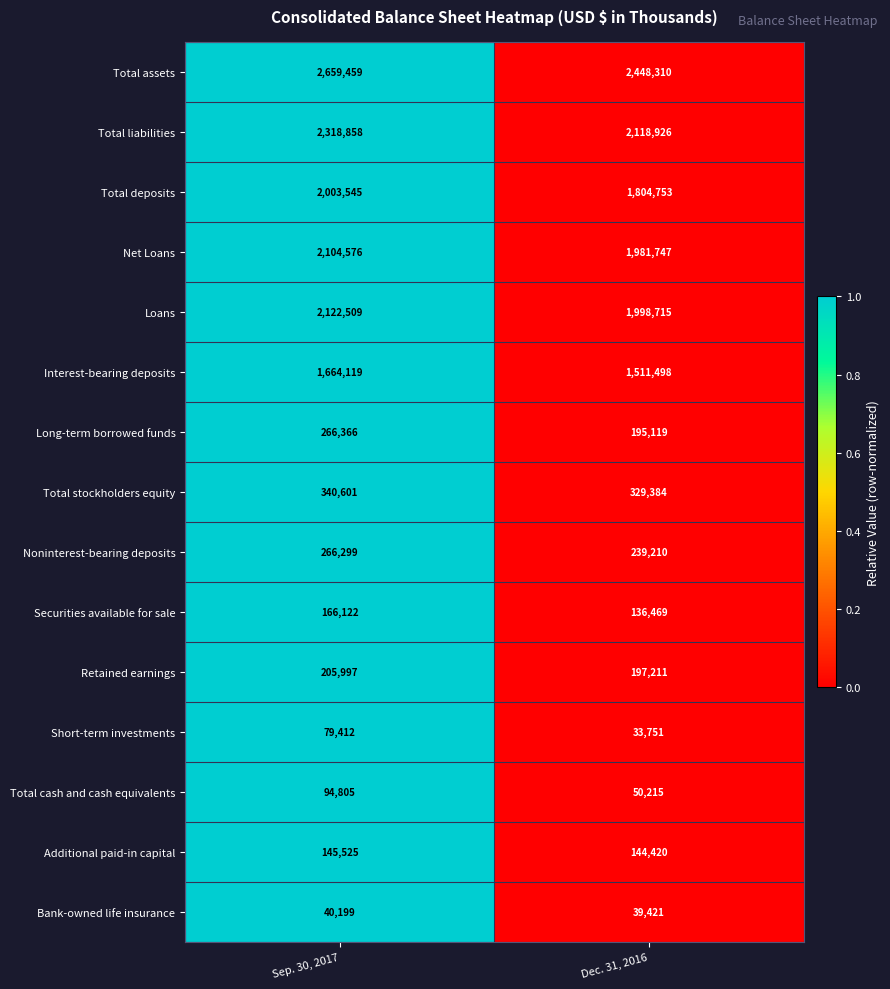

Which series has the largest total across all categories?

Total assets